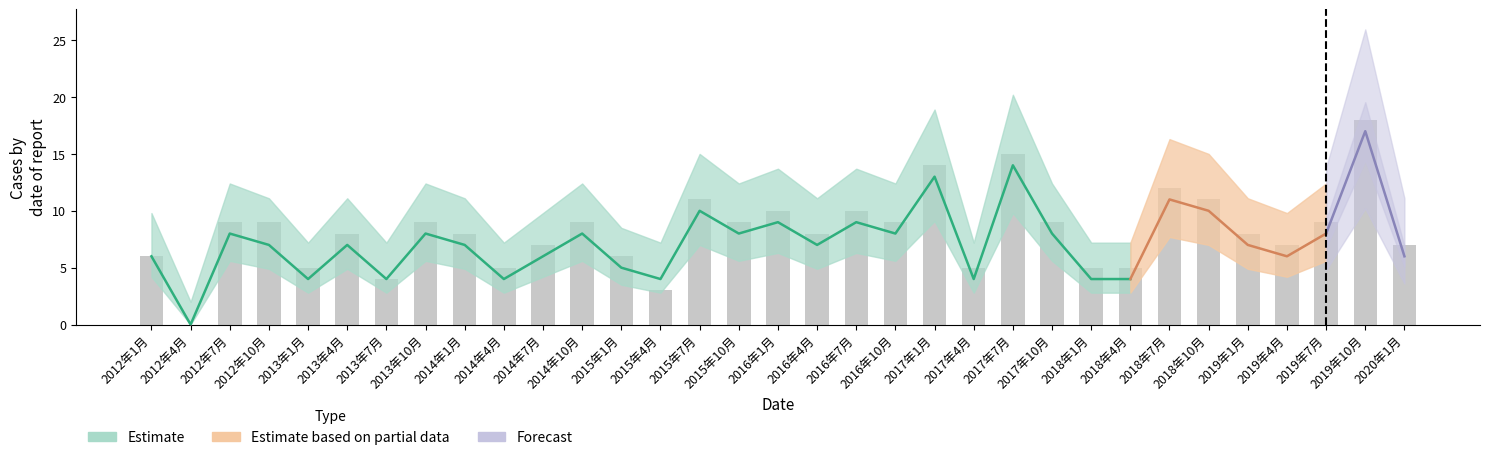

What is the average value?

8